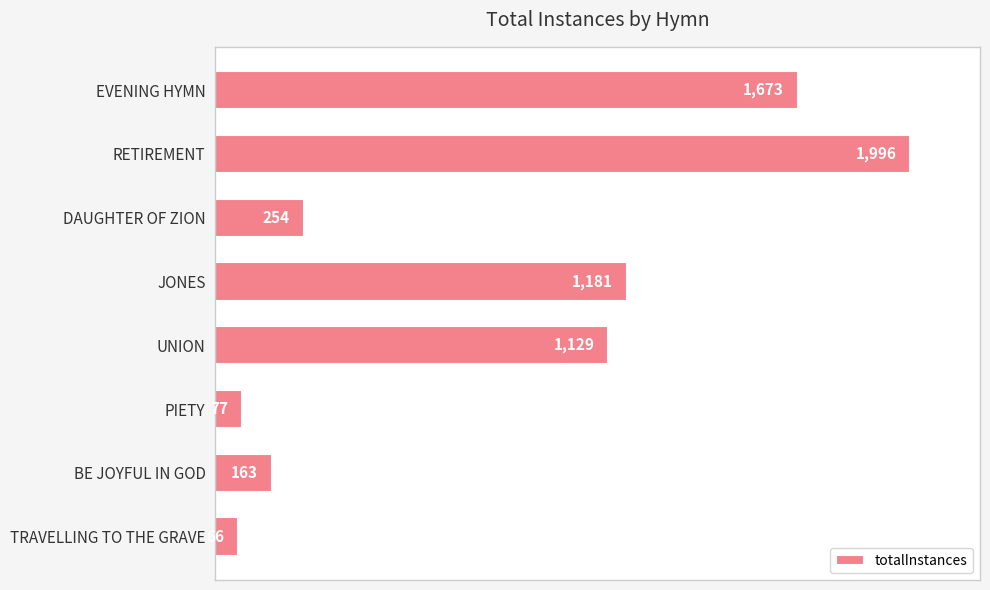

Is it true that the value at EVENING HYMN is 2452?

False